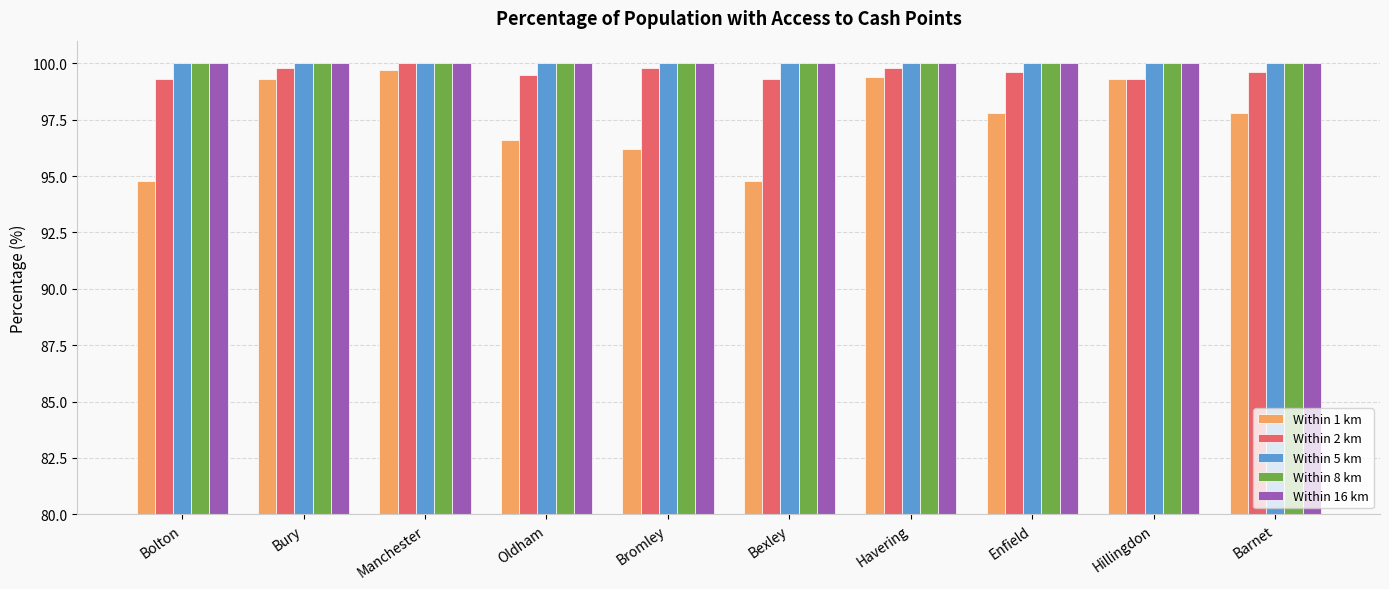

What is the label of the 4th bar from the right?

Havering